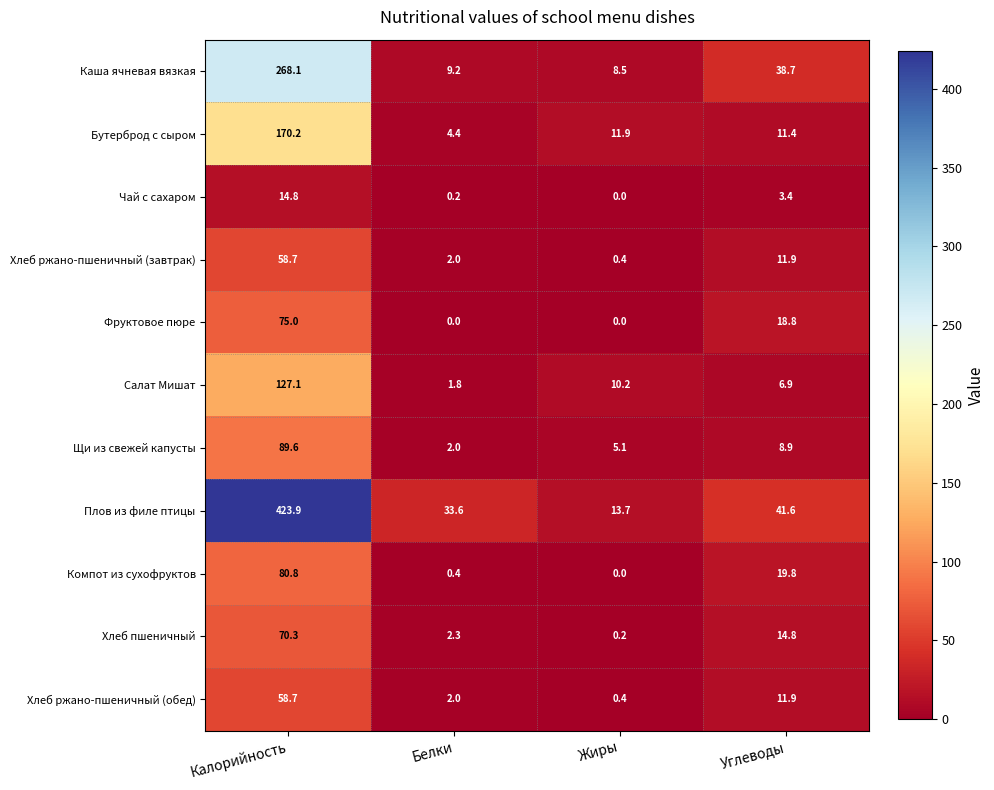

How many series are shown in this chart?

11